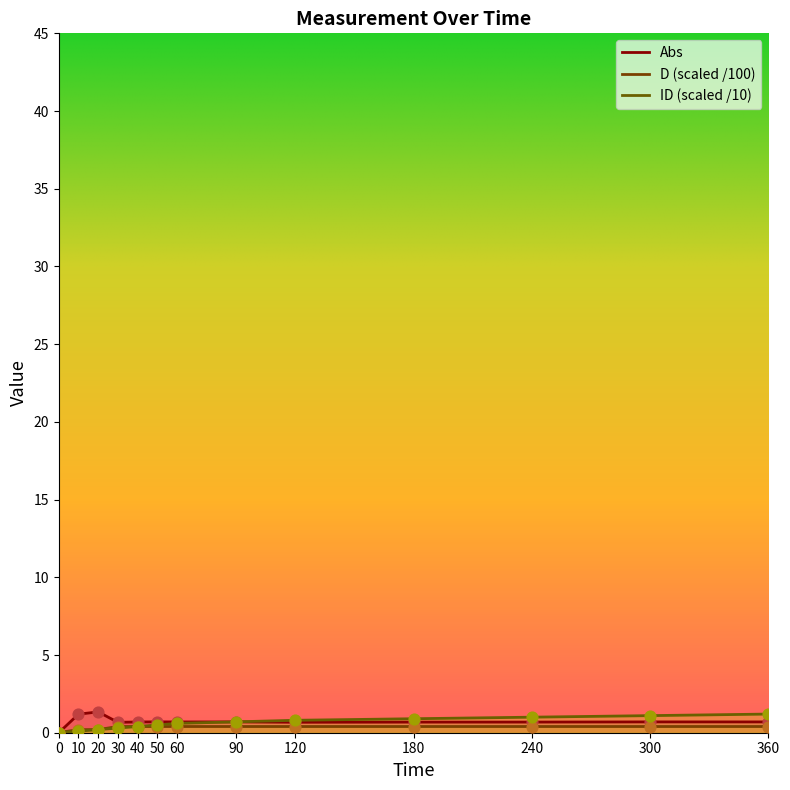

At which category is the sum across all series the highest?

360